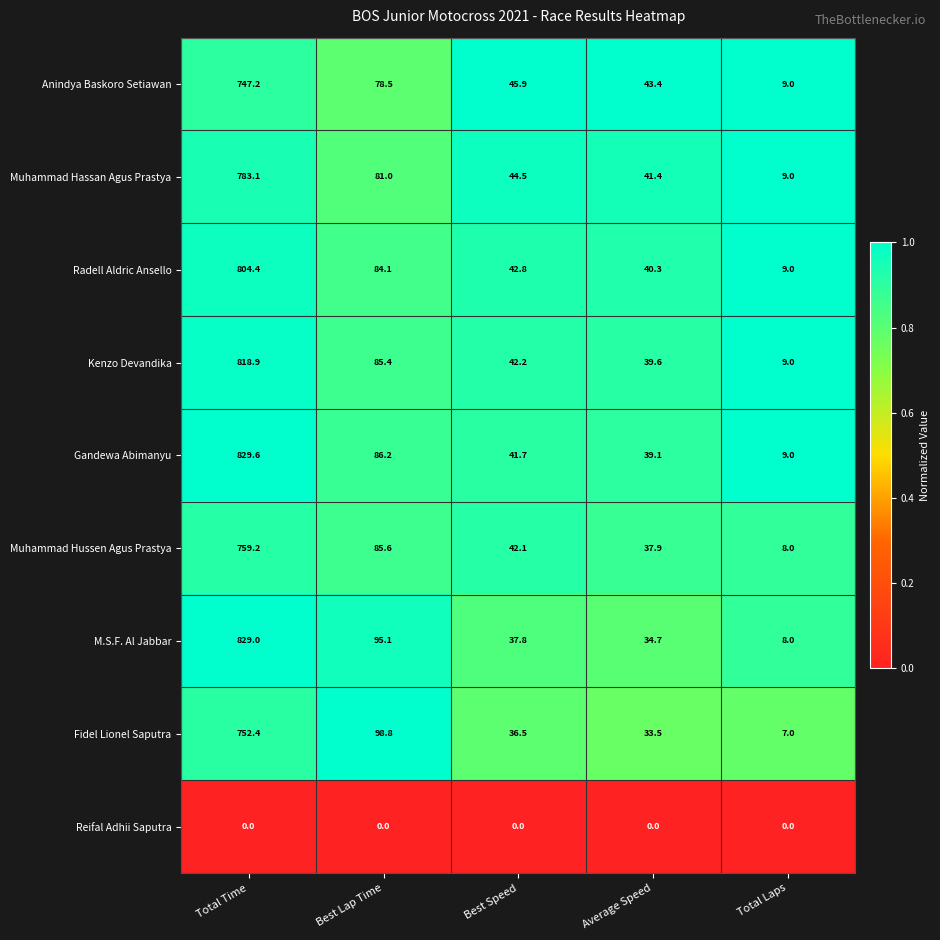

Between Total Time and Best Lap Time, which series saw the biggest shift?

Gandewa Abimanyu